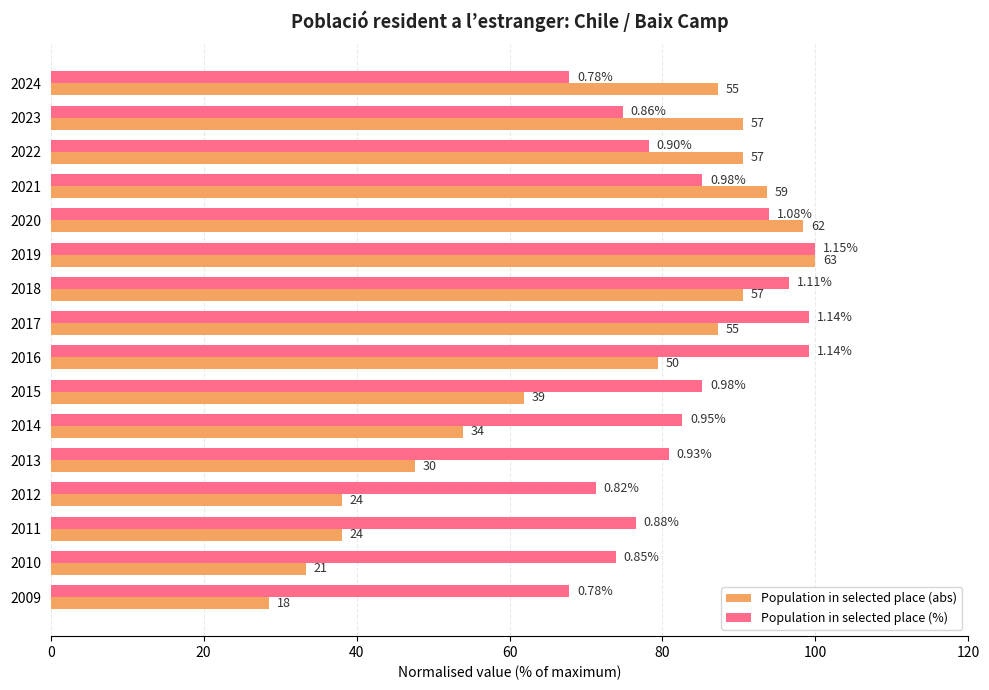

What are all the series names shown in the legend?

Population in selected place (abs), Population in selected place (%)